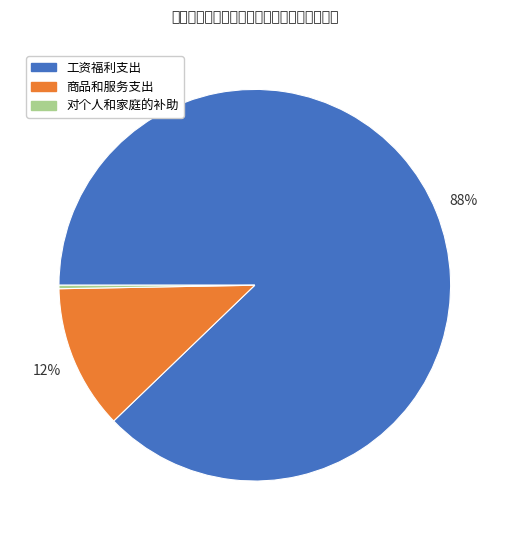

Is it true that 对个人和家庭的补助 is 0% of the pie?

True